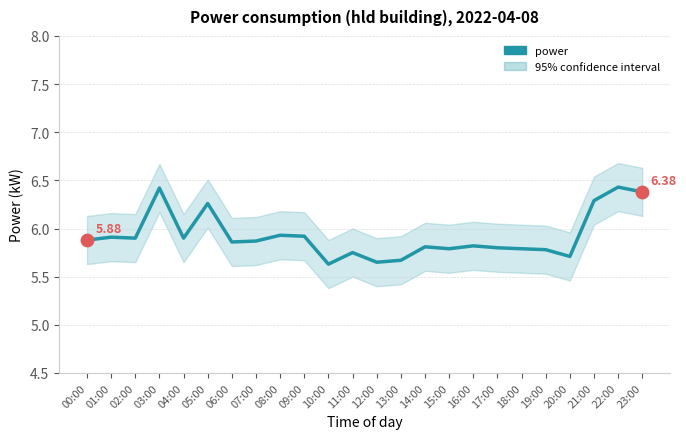

Between 08:00 and 22:00, which is larger?

22:00